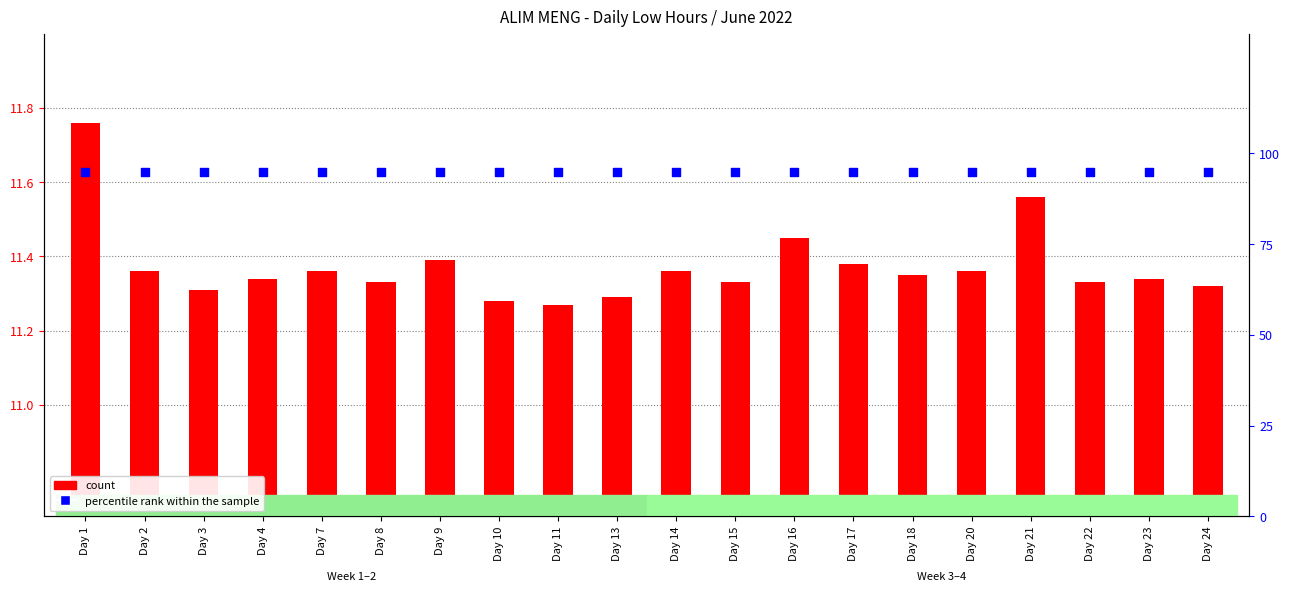

What are all the series names shown in the legend?

count, percentile rank within the sample